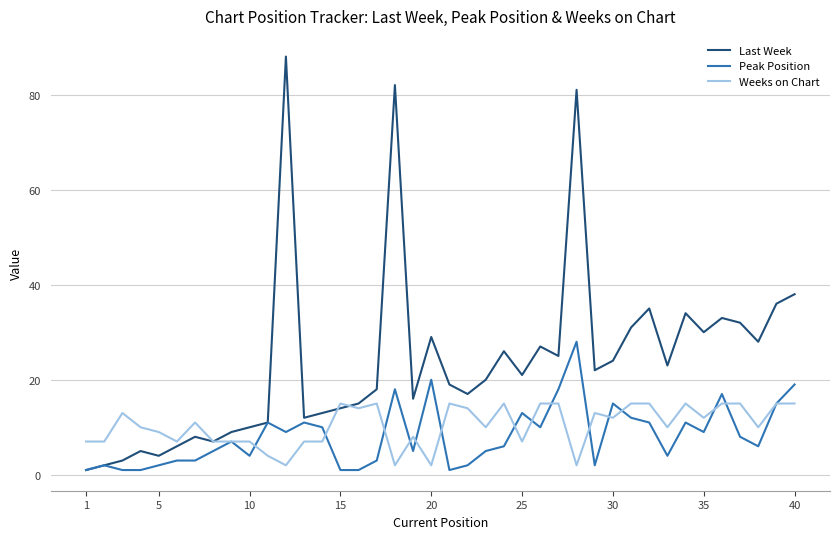

Rank the series by their maximum value, from highest to lowest.

Last Week, Peak Position, Weeks on Chart